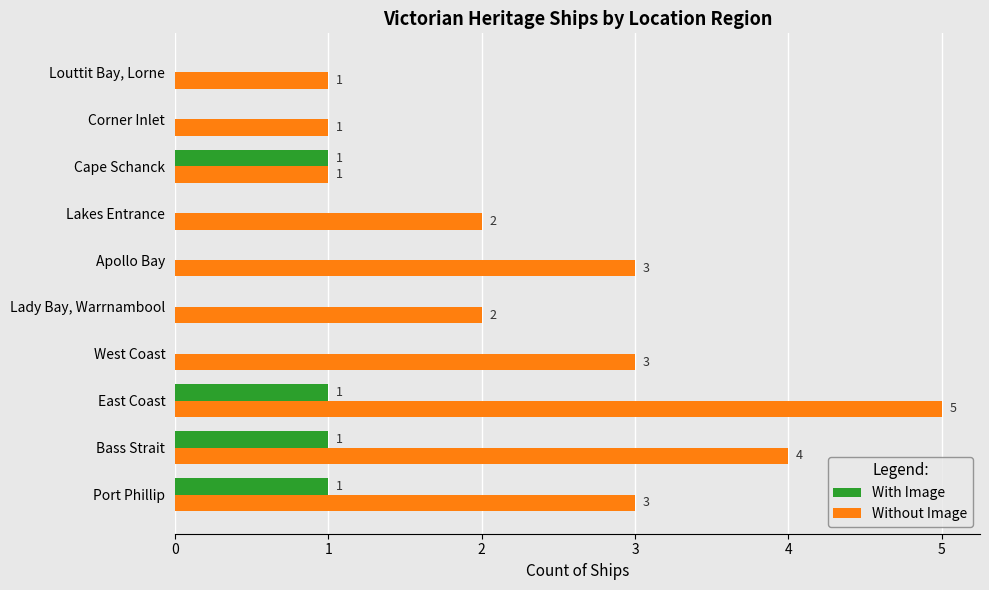

At which category is the sum across all series the highest?

East Coast